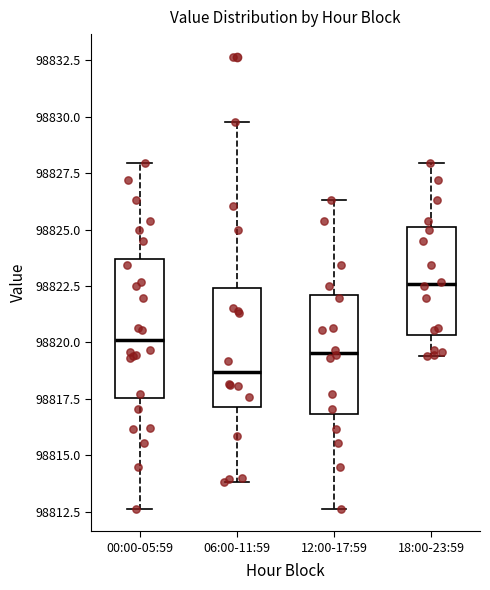

Reading left to right, read every box against the y-axis: the position of its median line, the range the box covers, and the ends of its whiskers. The values are not printed on the chart, so give them approximately, as read against the axis.

00:00-05:59: median 98820.0, box 98817.5 to 98823.5, whiskers 98812.5 to 98828.0
06:00-11:59: median 98818.5, box 98817.0 to 98822.5, whiskers 98814.0 to 98830.0
12:00-17:59: median 98819.5, box 98817.0 to 98822.0, whiskers 98812.5 to 98826.5
18:00-23:59: median 98822.5, box 98820.5 to 98825.0, whiskers 98819.5 to 98828.0